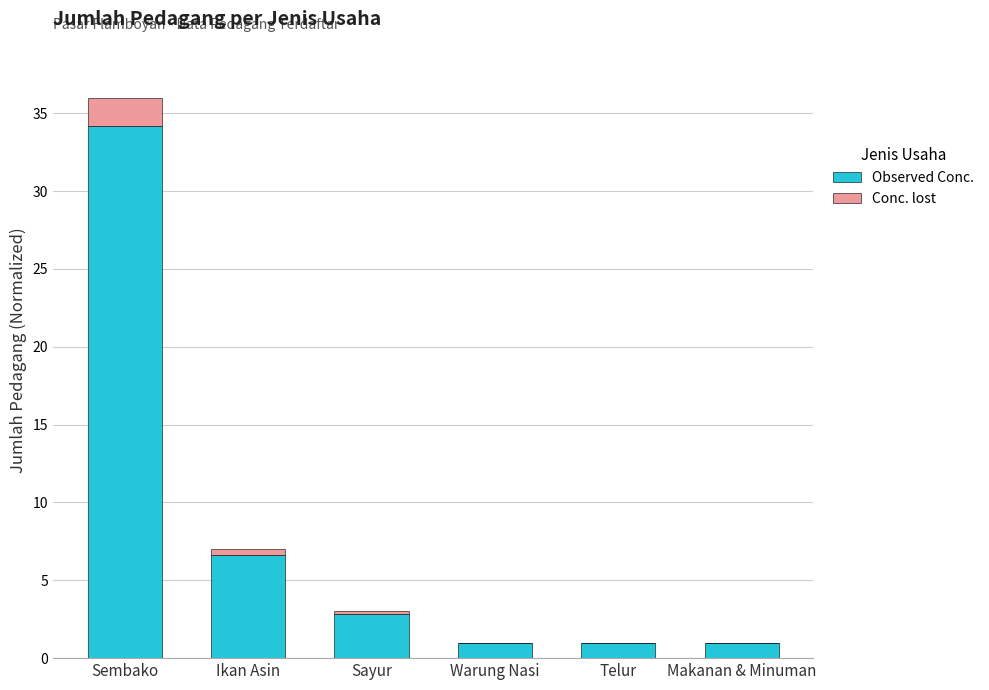

How many data points in Observed Conc. are above 2?

3